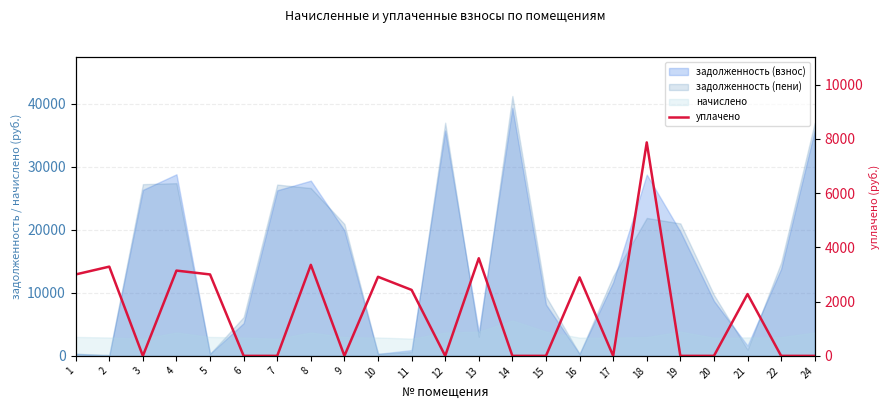

How many points are lower than both their immediate neighbors (excluding endpoints)?

4